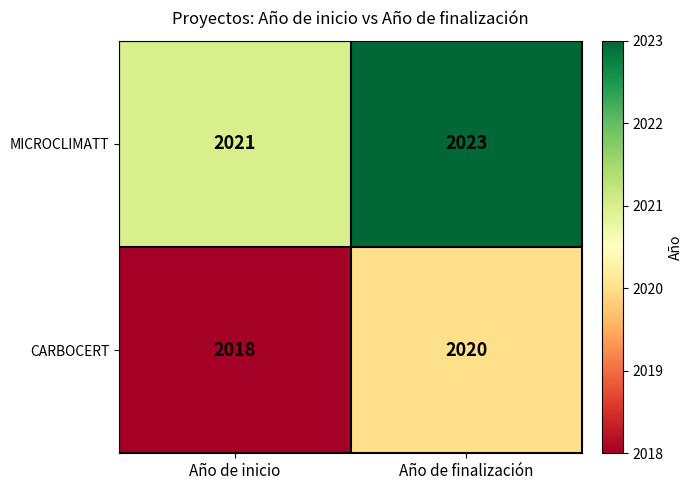

What is the minimum value shown in the chart?

2018